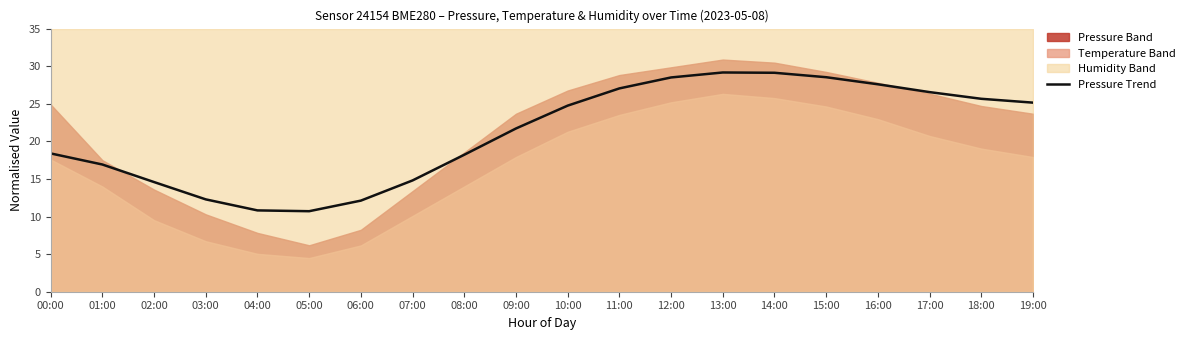

True or false: the data shows 29.1 at 14:00.

True